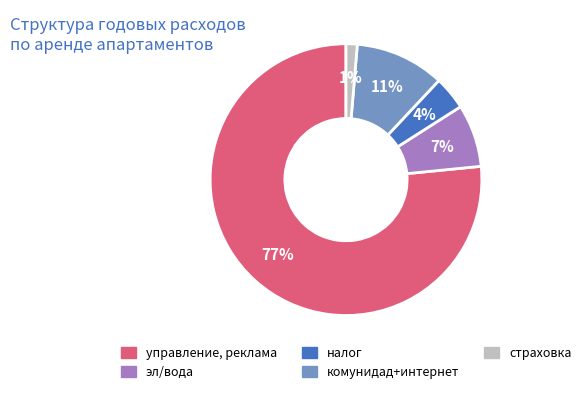

Do страховка and комунидад+интернет together represent more than half of the pie?

No